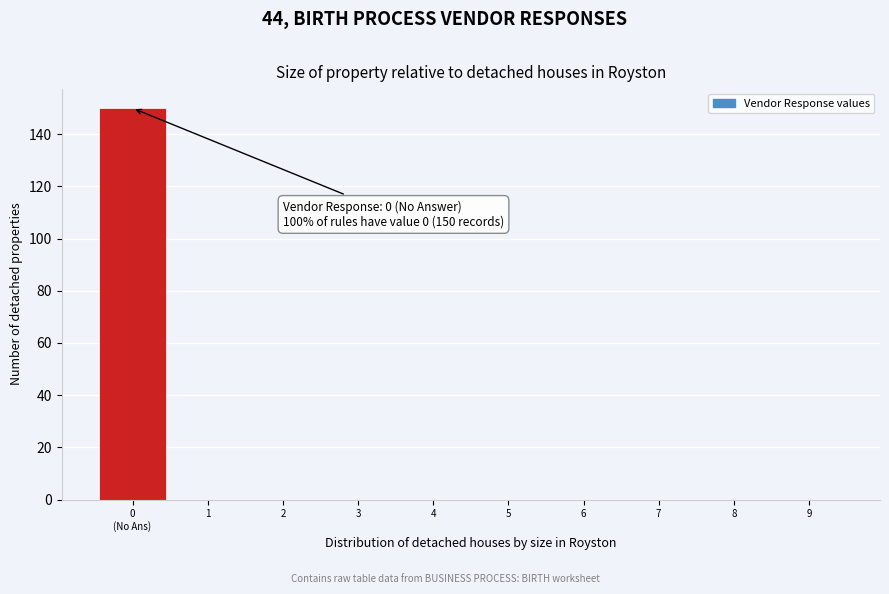

True or false: the data shows 47 at 9.

False